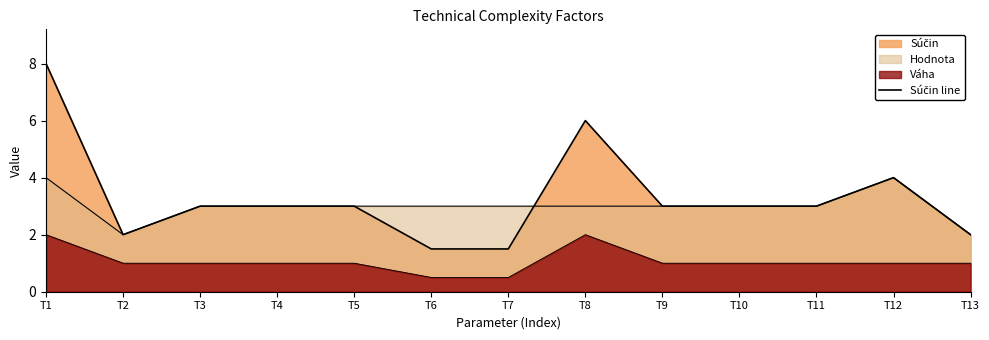

List the labels in order of value, smallest first.

T6, T7, T2, T13, T3, T4, T5, T9, T10, T11, T12, T8, T1